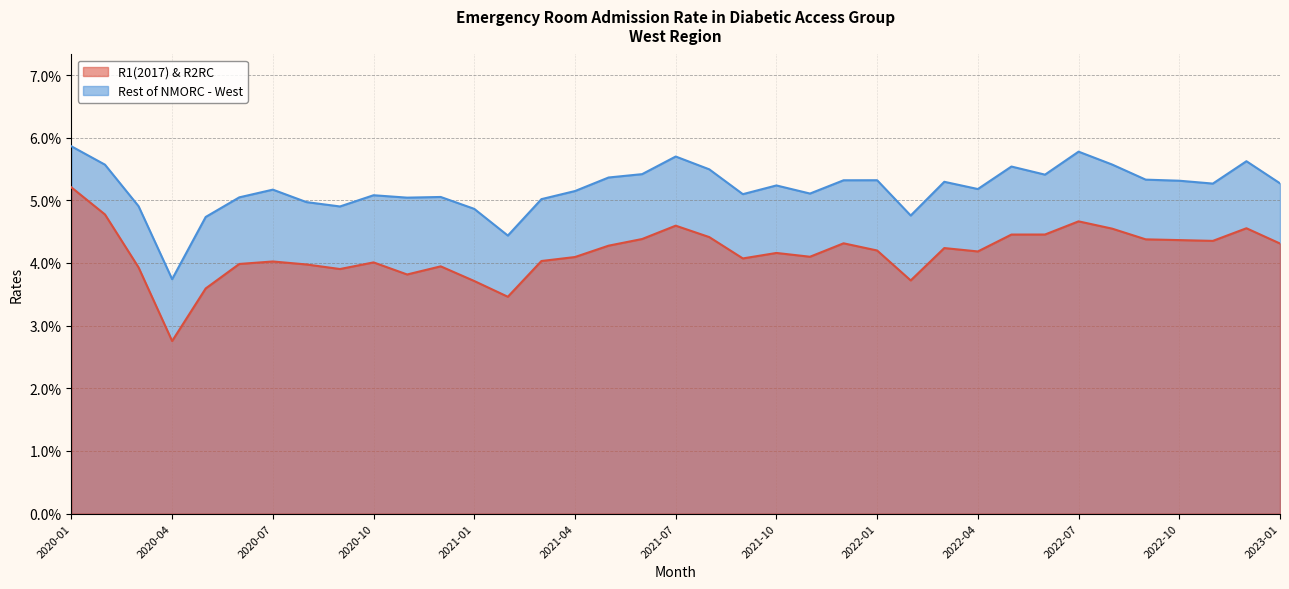

What position from the left is 2022-03?

27